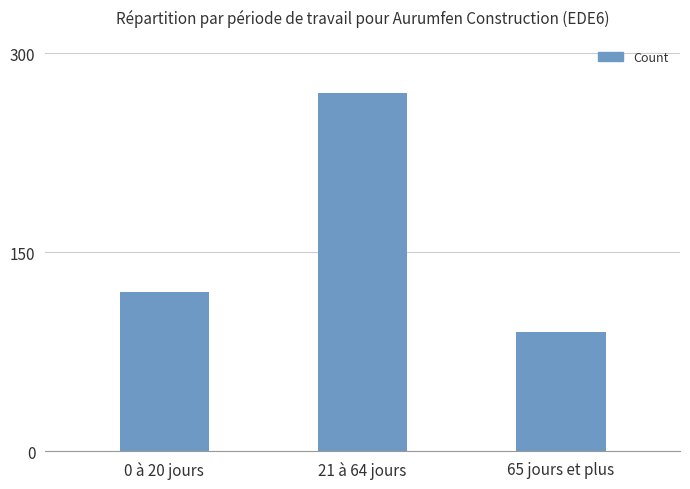

What is the greatest value displayed?

270